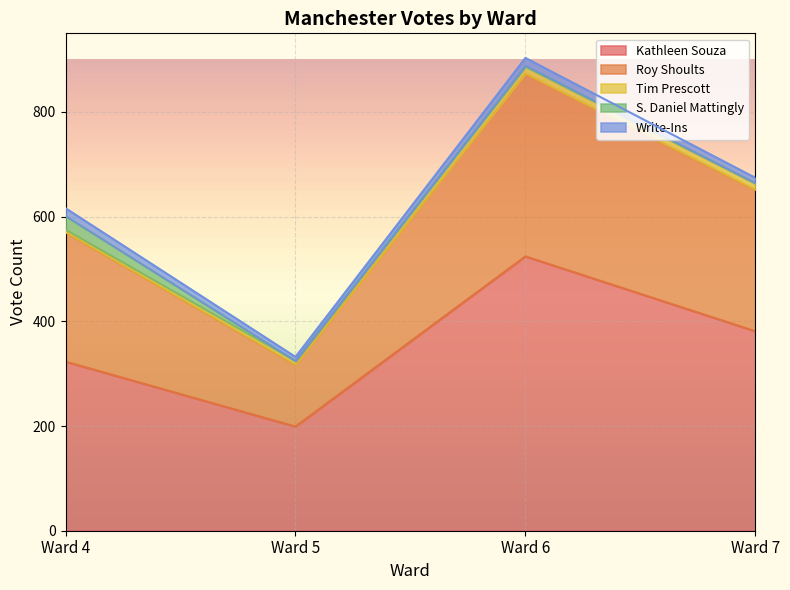

Where is Write-Ins nearest to the value 11?

Ward 7